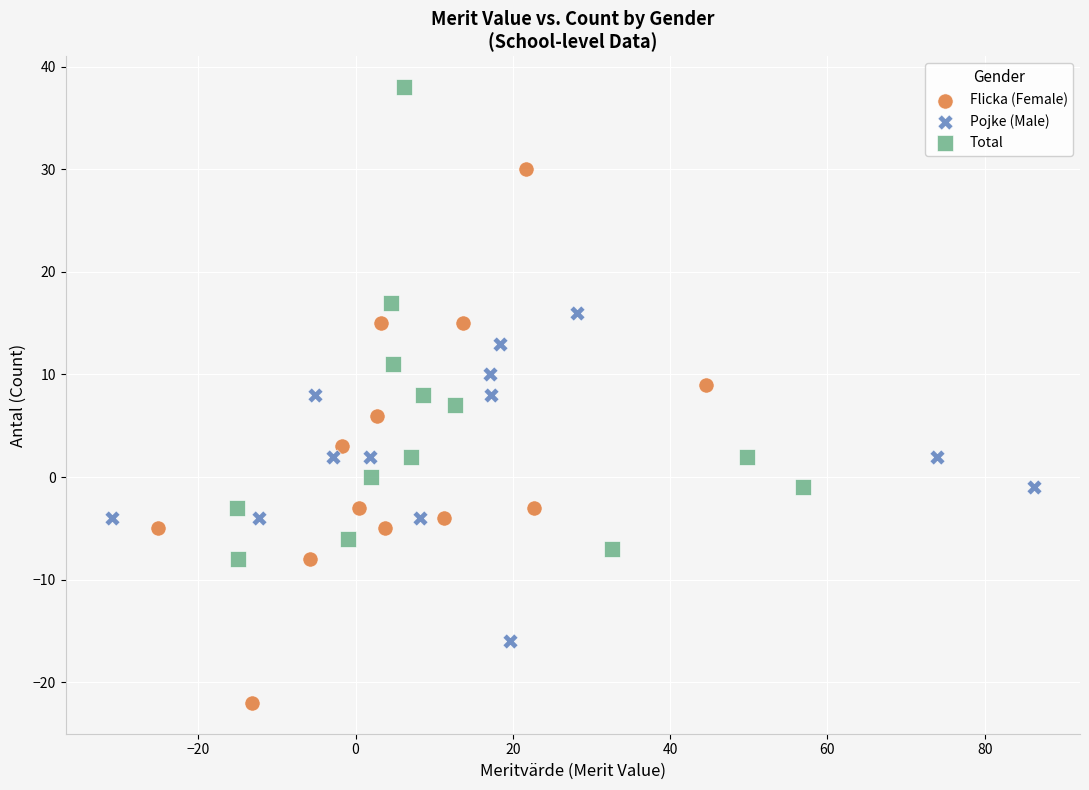

Which series has the widest spread of Y values?

Flicka (Female)